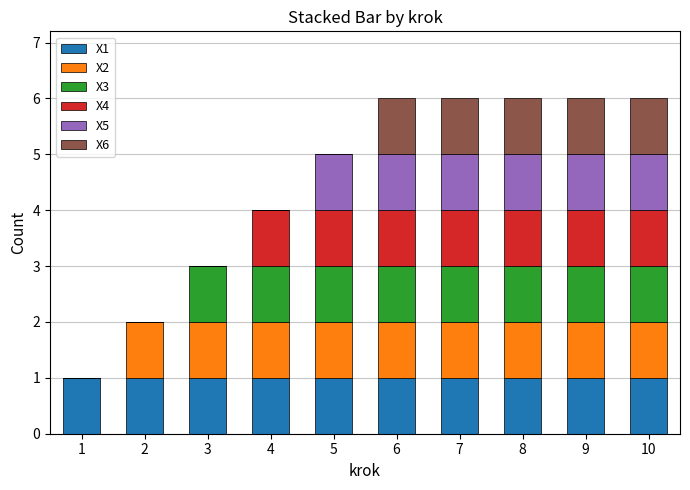

Is it true that X1 equals 2 at 2?

False